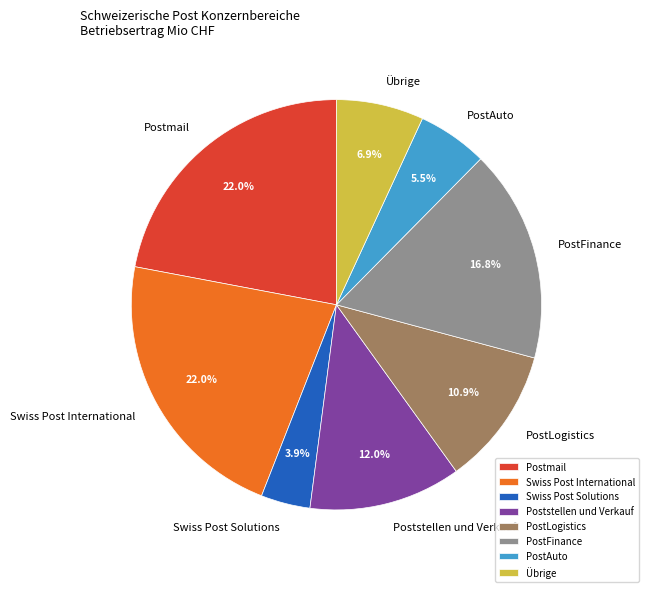

What percentage is the Postmail slice, to the nearest percent?

22%